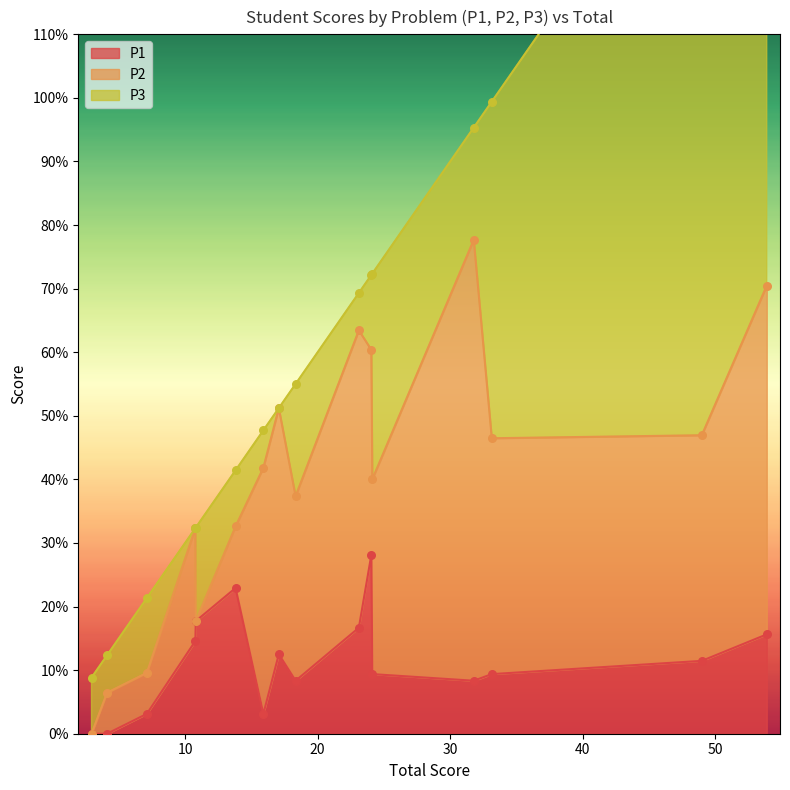

Which series has the widest spread of Y values?

P3